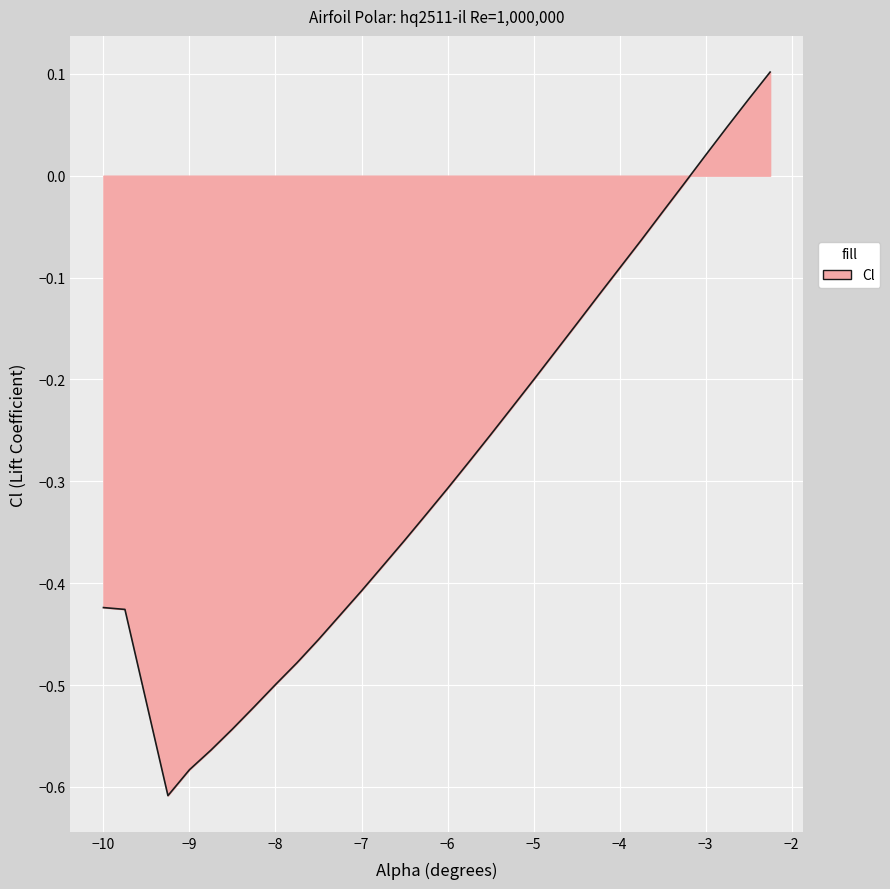

What is the difference between the maximum and minimum values?

0.7